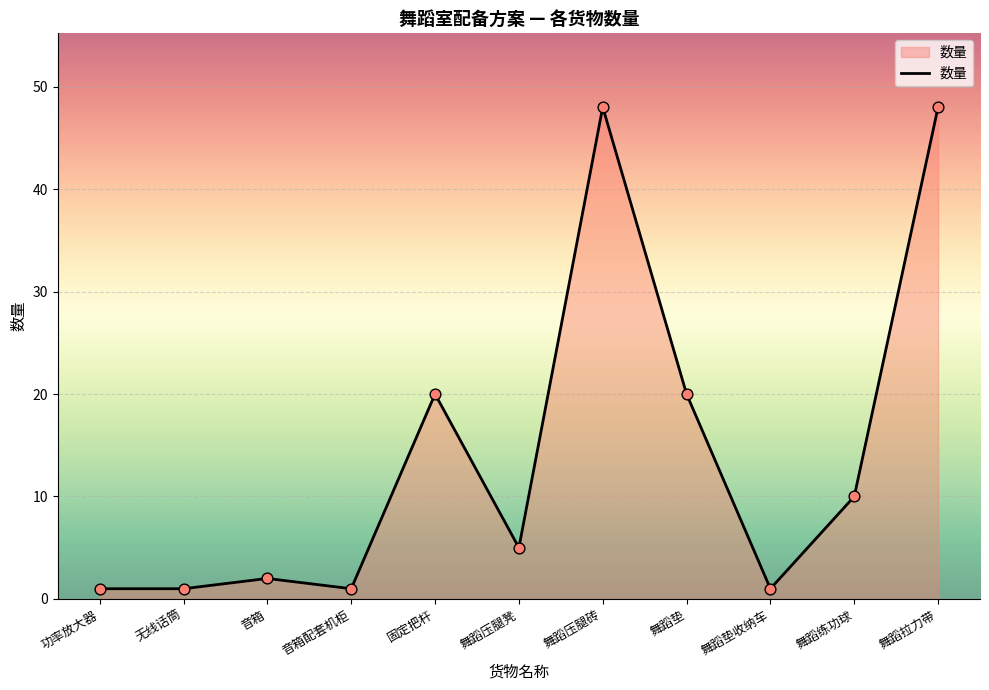

What is the ratio of the value at 固定把杆 to the value at 舞蹈压腿凳?

4.0